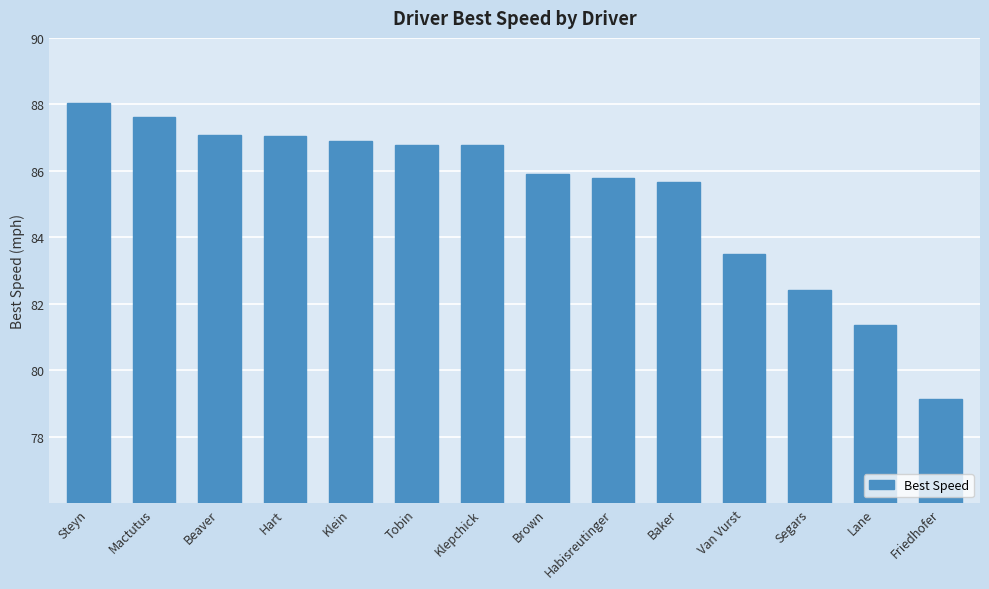

Which has a higher value, Habisreutinger or Baker?

Habisreutinger